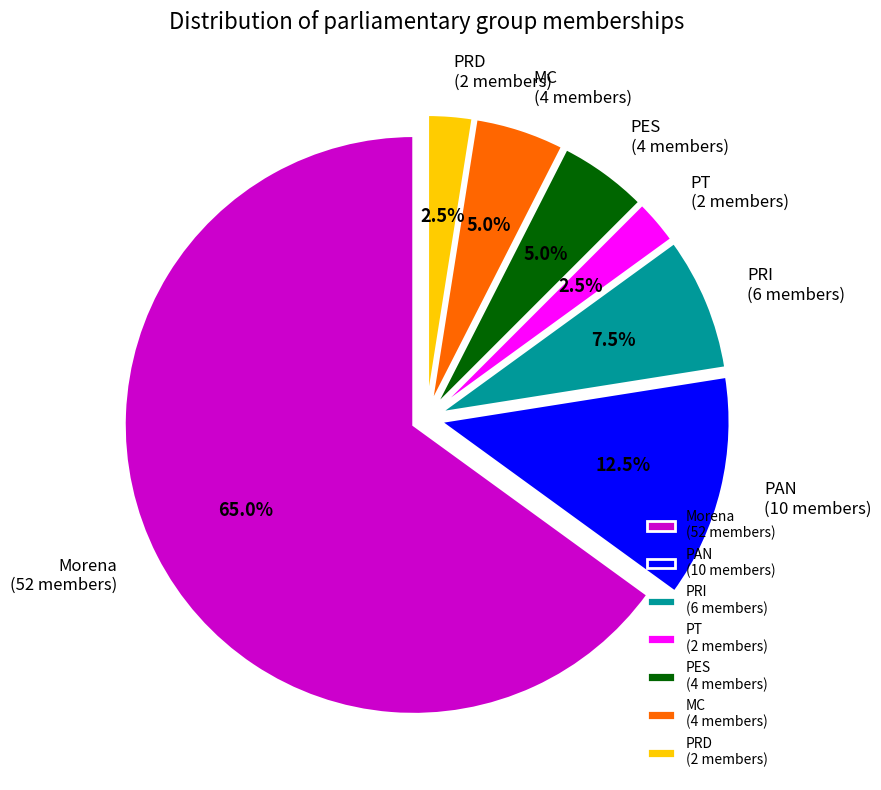

Does any single category account for the majority?

Yes